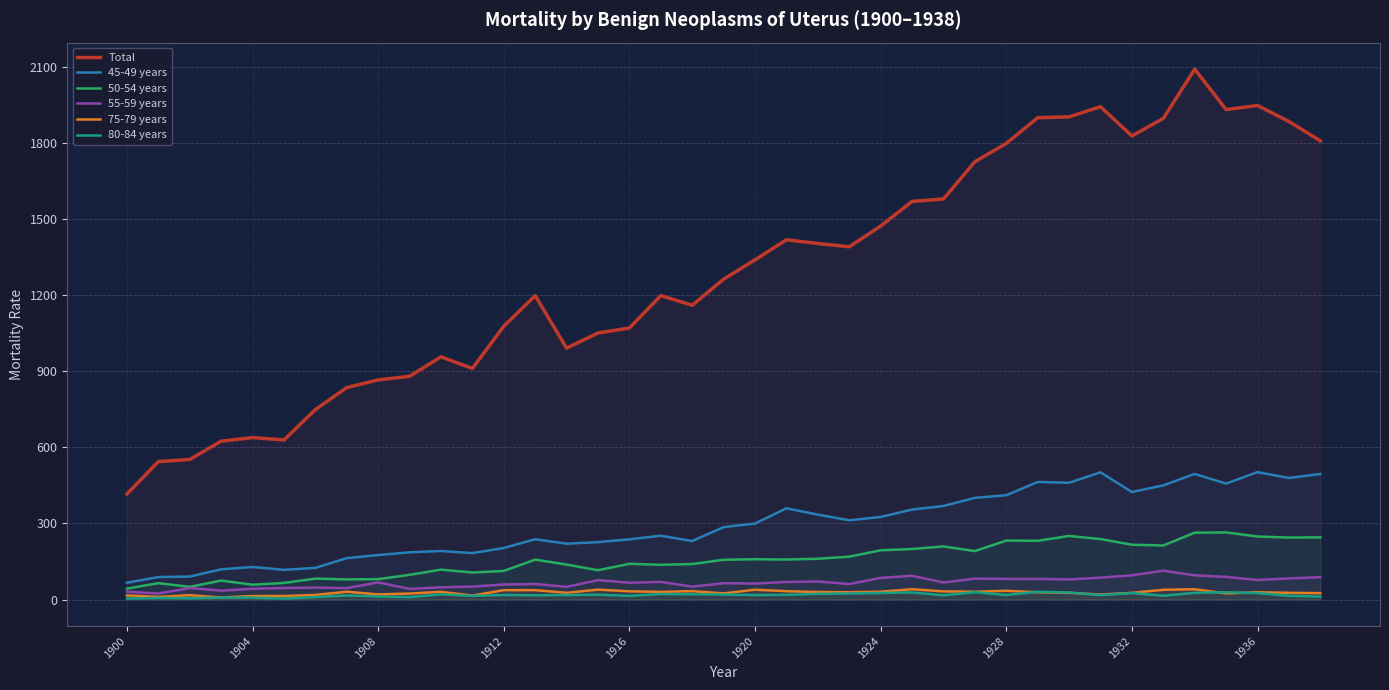

Which series has the largest total across all categories?

Total